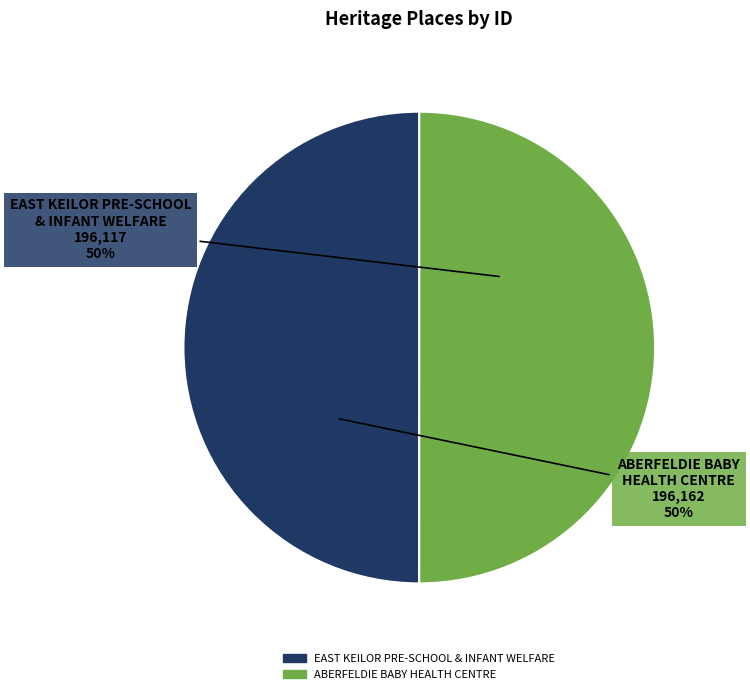

Approximately how many times larger is the value at ABERFELDIE BABY HEALTH CENTRE compared to EAST KEILOR PRE-SCHOOL & INFANT WELFARE?

1.0